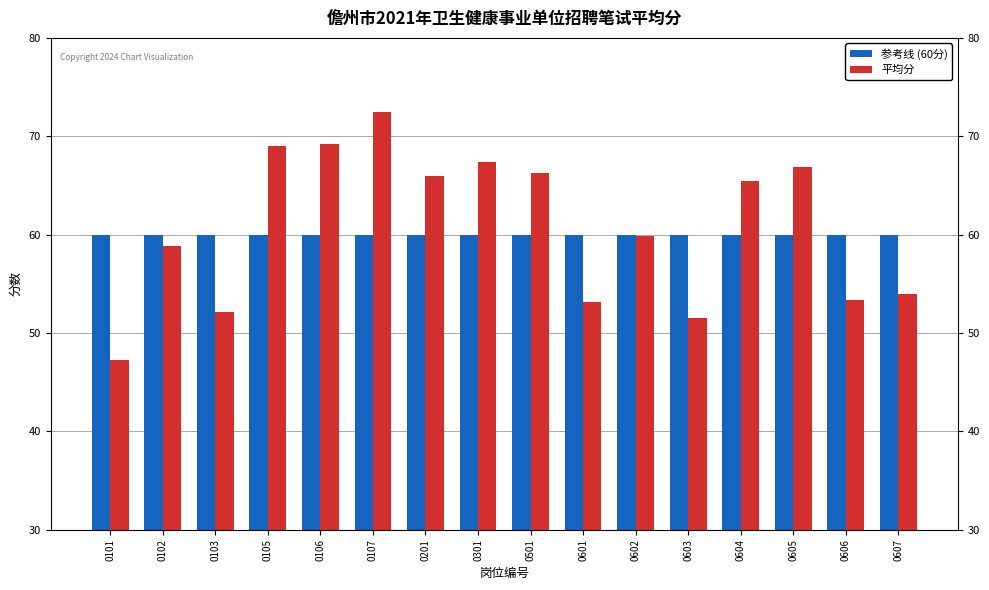

How many bars are there in total?

32